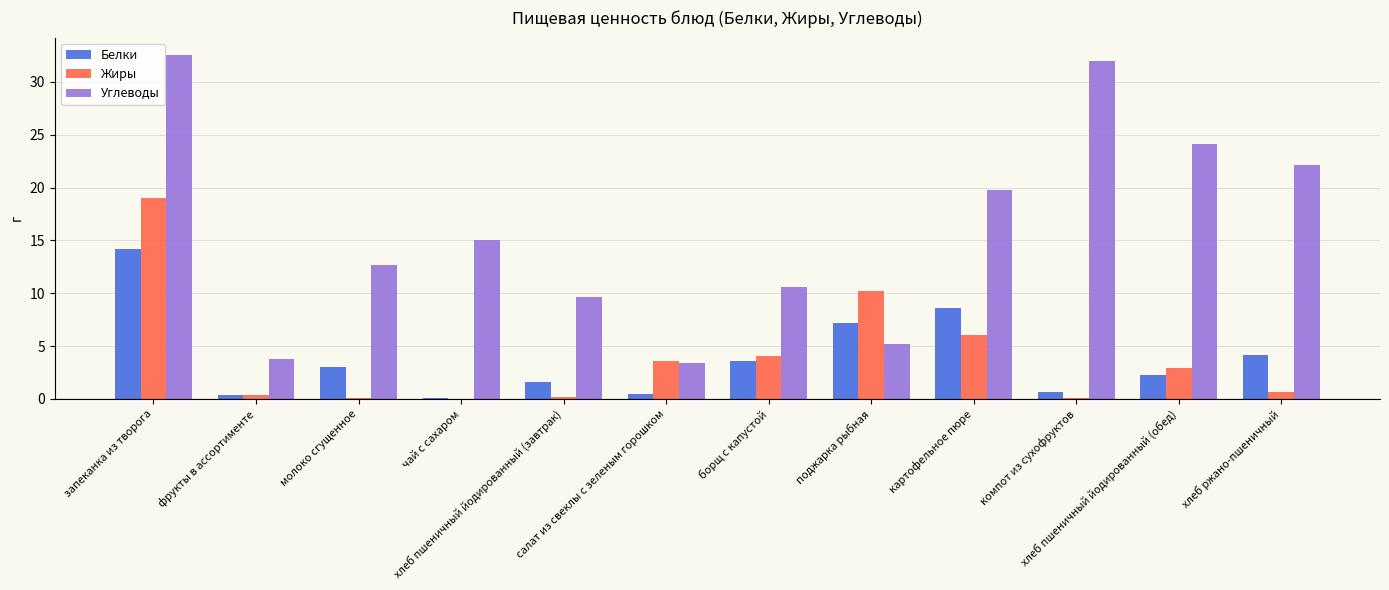

What is the greatest value displayed?

32.6